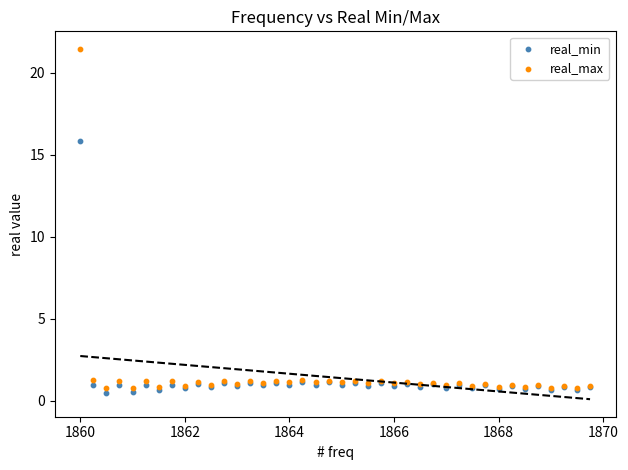

Which series has the largest Y range (max minus min)?

real_max